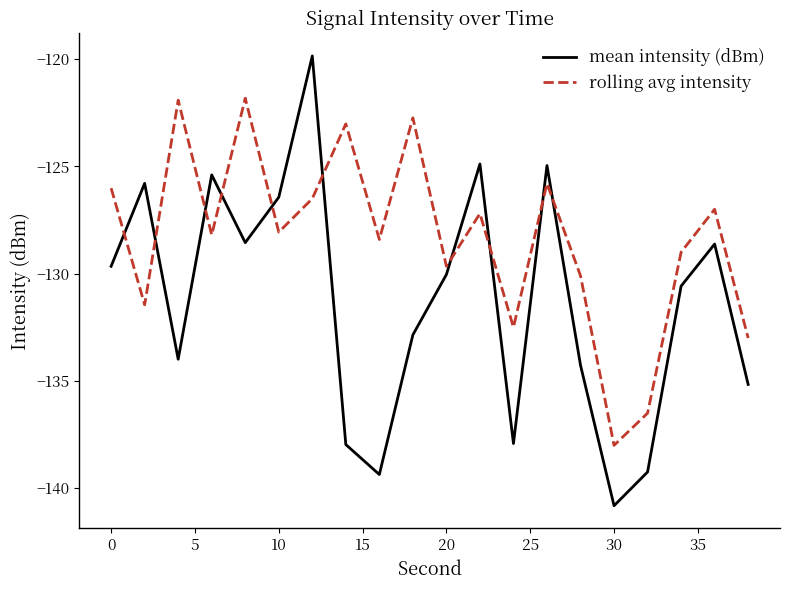

Which series has the largest total across all categories?

rolling avg intensity